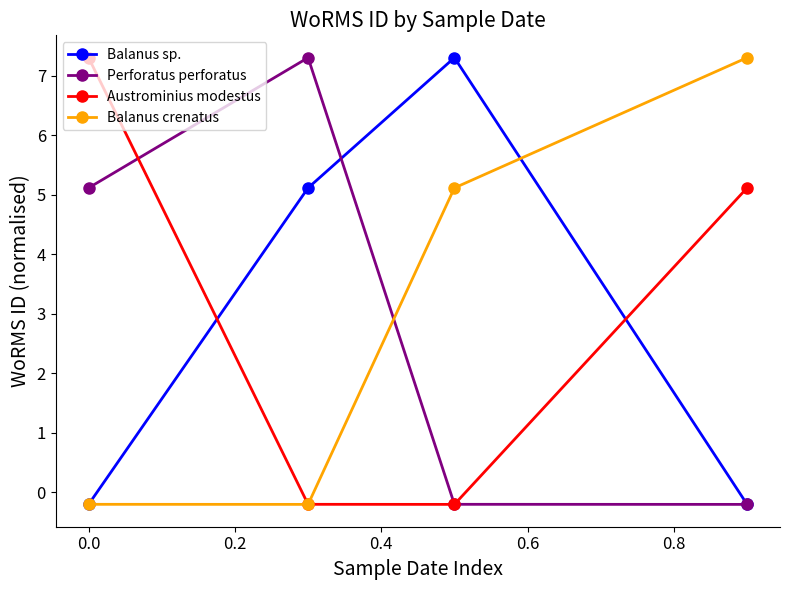

What is the highest value of the Balanus sp. series?

7.3